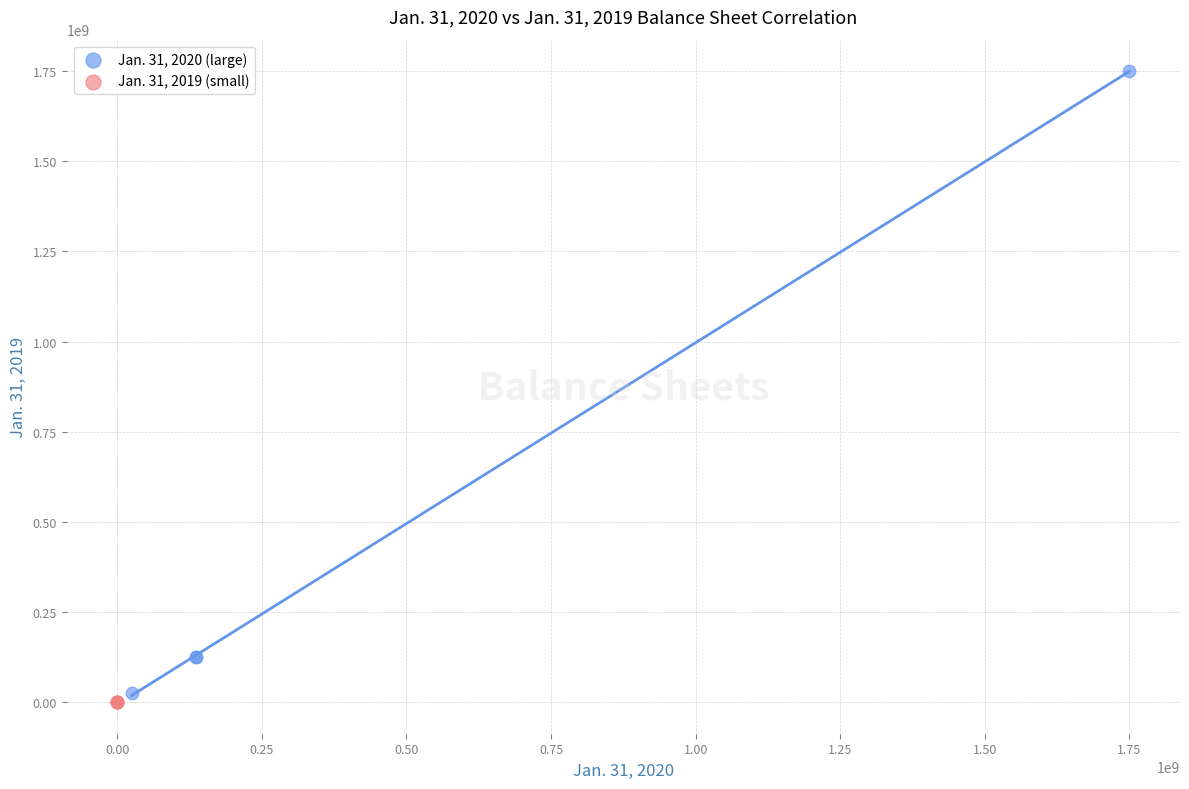

Which series has the largest Y range (max minus min)?

Jan. 31, 2020 (large)